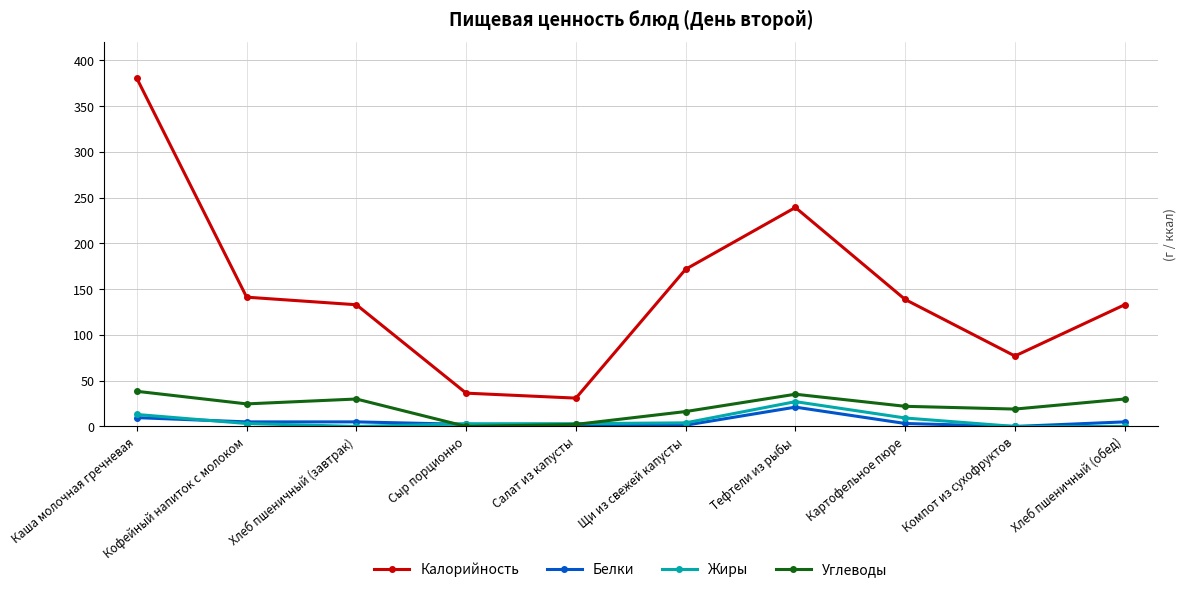

At which label does Калорийность reach its minimum?

Салат из капусты